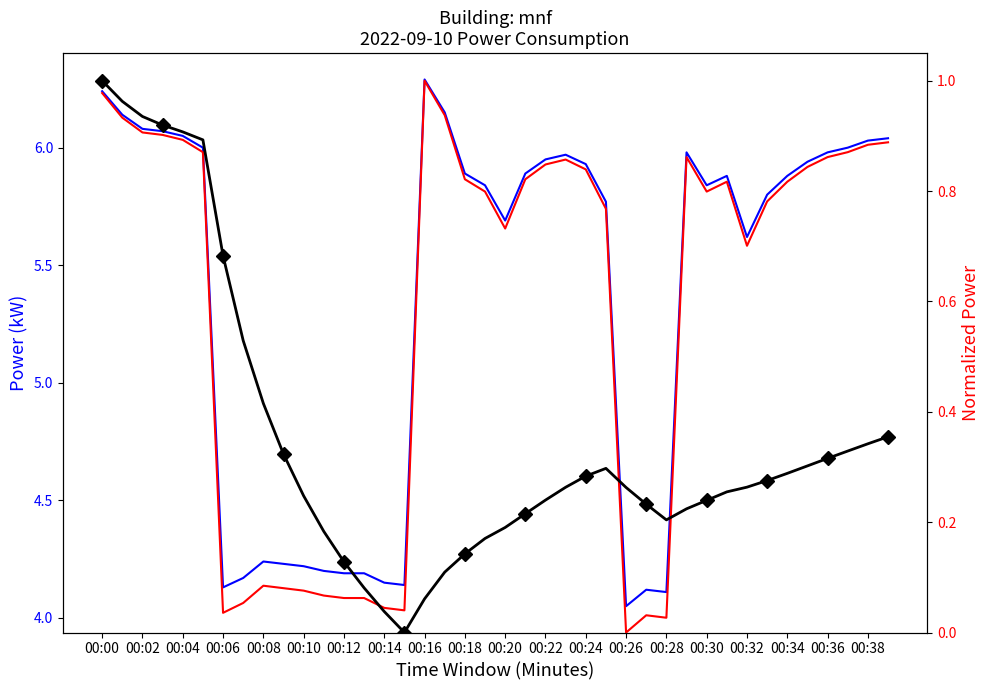

True or false: Normalized Power and power intersect in this chart.

False